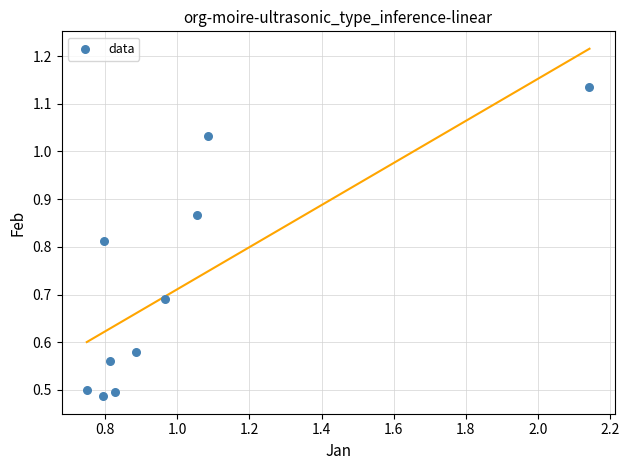

What is the range of X values (max minus min)?

1.4